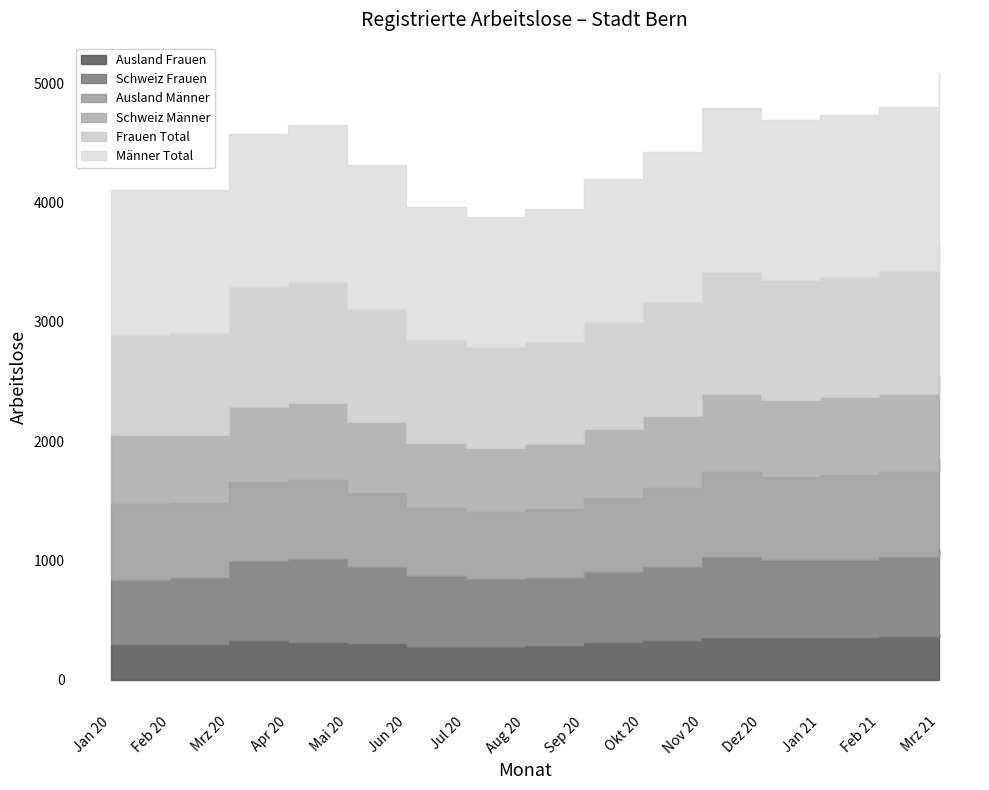

What is the label of the 1st point from the left?

Jan 20